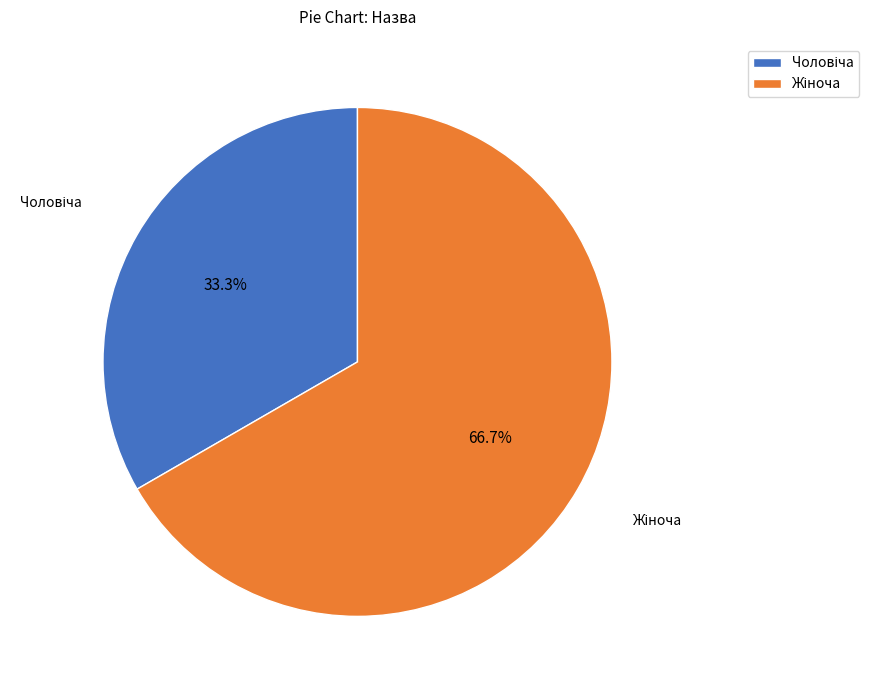

Is there a majority slice in this chart?

Yes